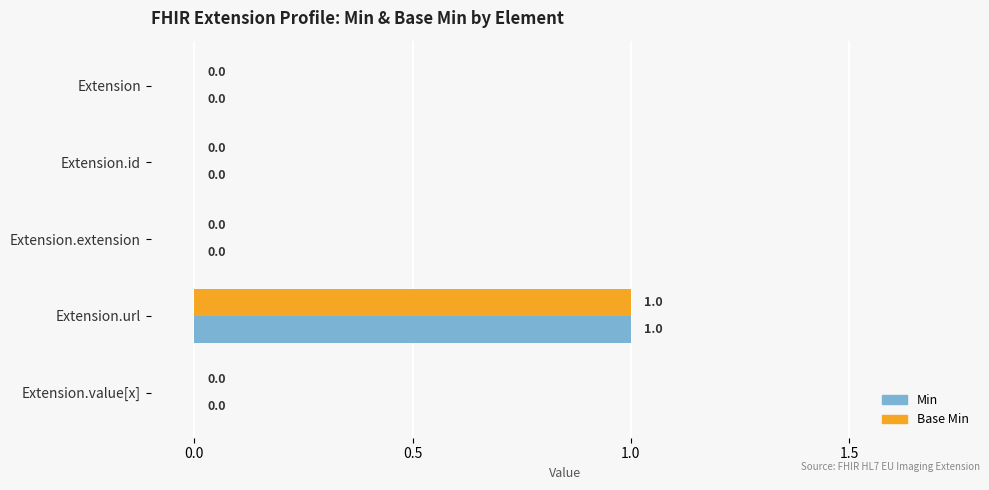

At which category is the sum across all series the highest?

Extension.url